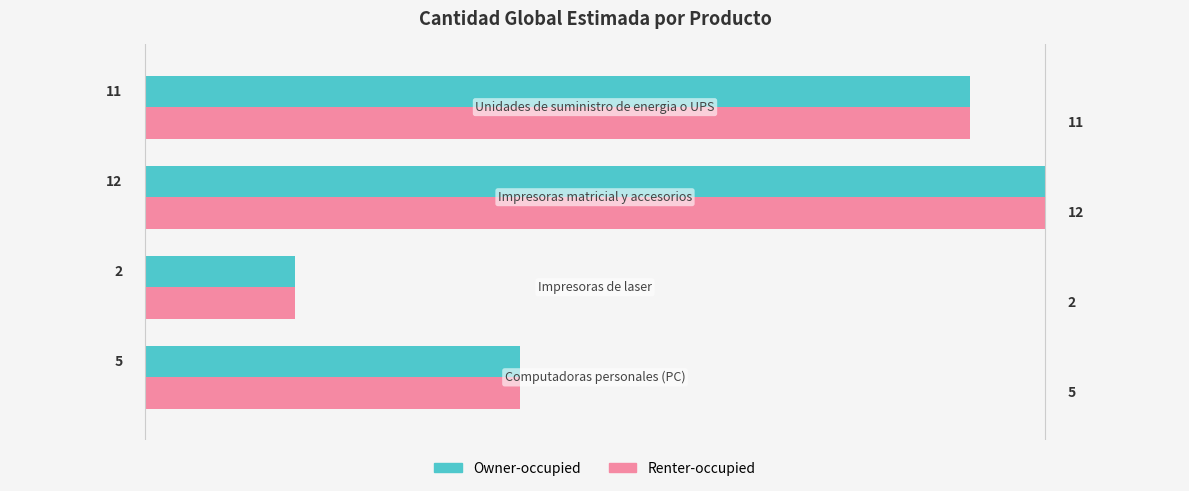

What is the lowest value of the Renter-occupied series?

2